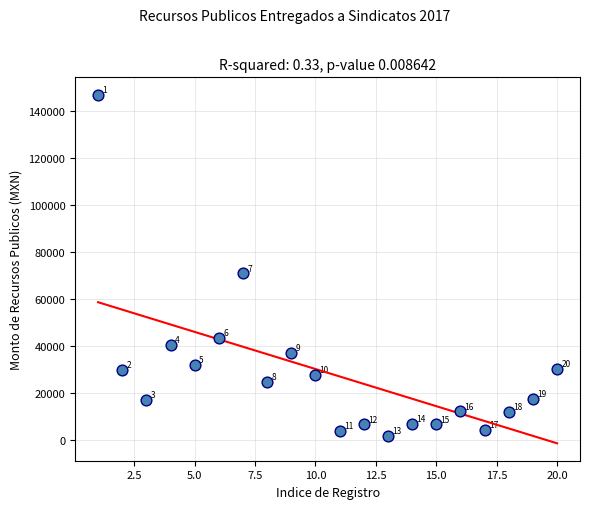

What is the range of Y values (max minus min)?

145292.6